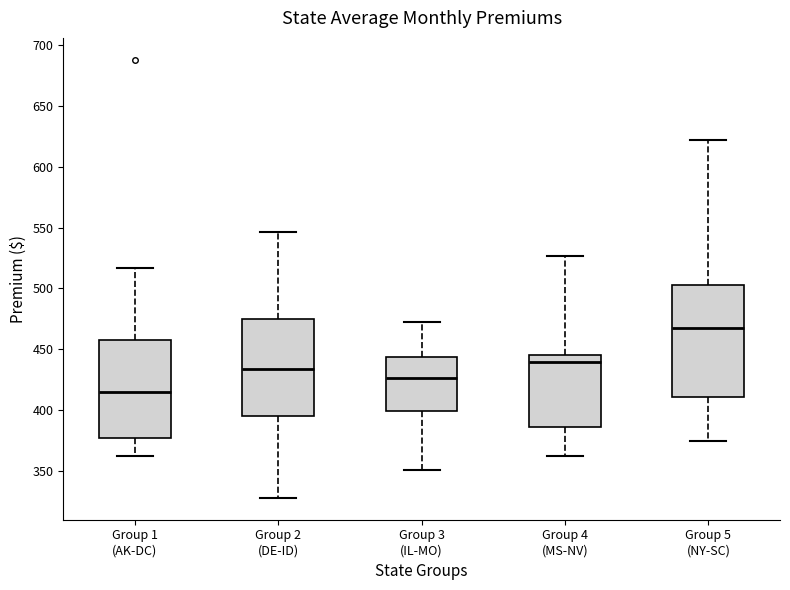

Comparing the boxes themselves (not the whiskers), which one is the tallest?

Group 5 (NY-SC)